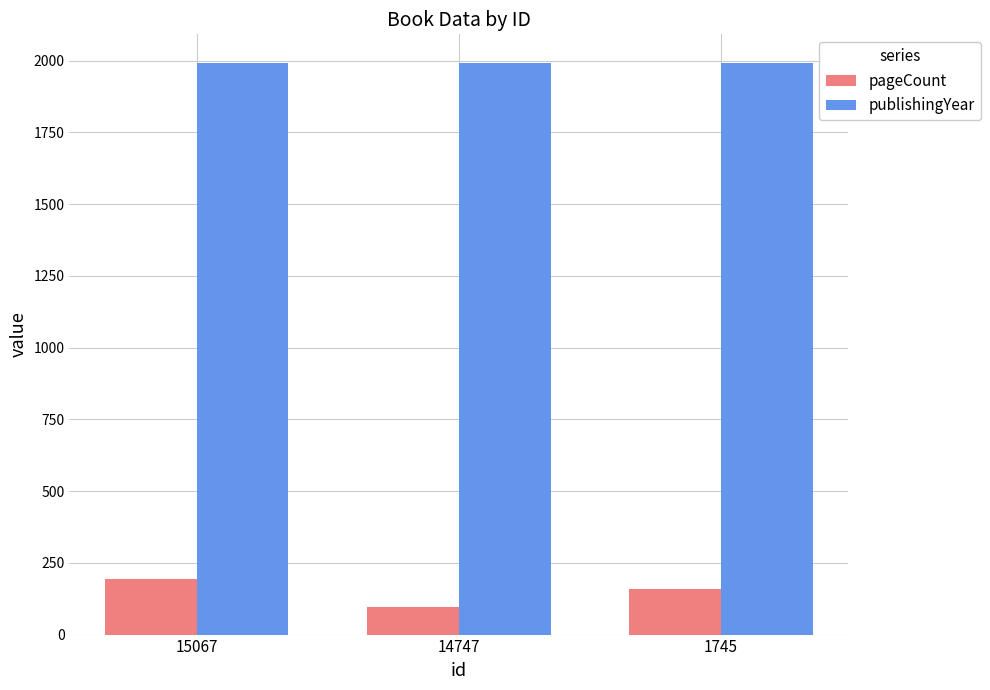

True or false: publishingYear has a value of 1992 at 1745.

True